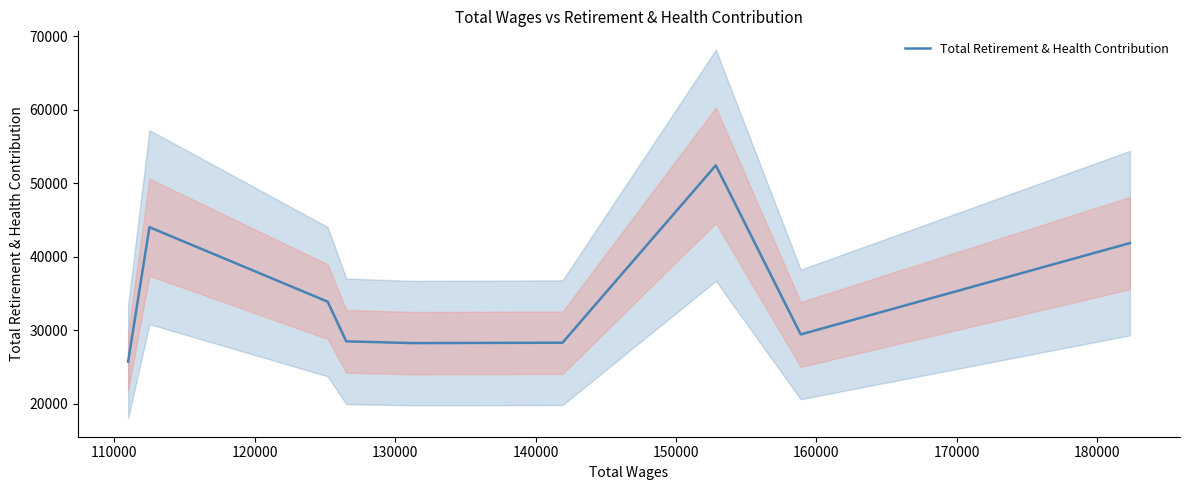

What is the lowest value of the Total Retirement & Health Contribution series?

25697